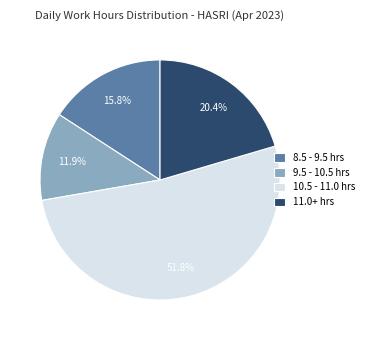

Is there any slice that represents more than half of the pie?

Yes